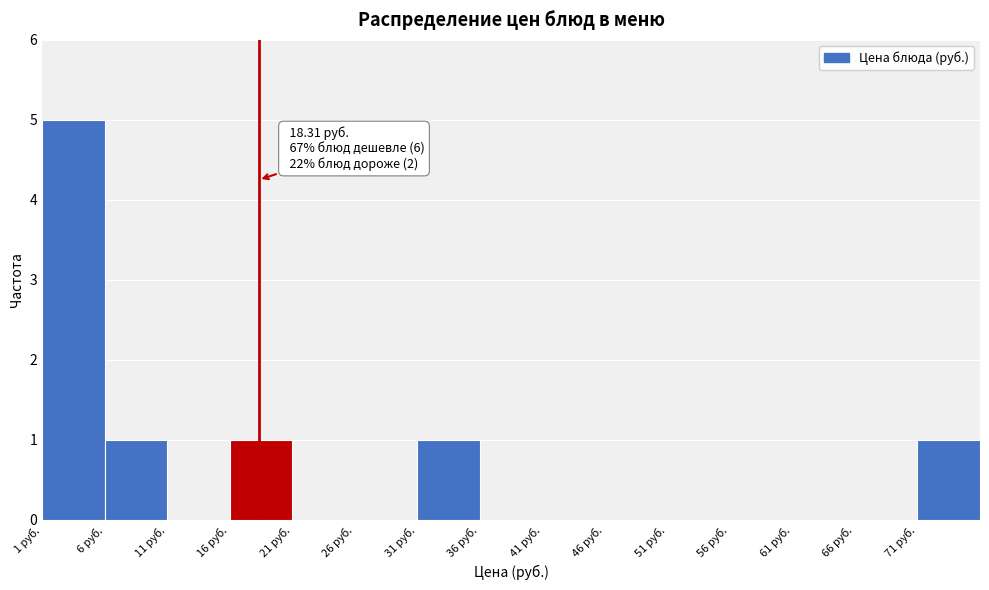

Which range on the x-axis has the tallest bar?

1 to 6